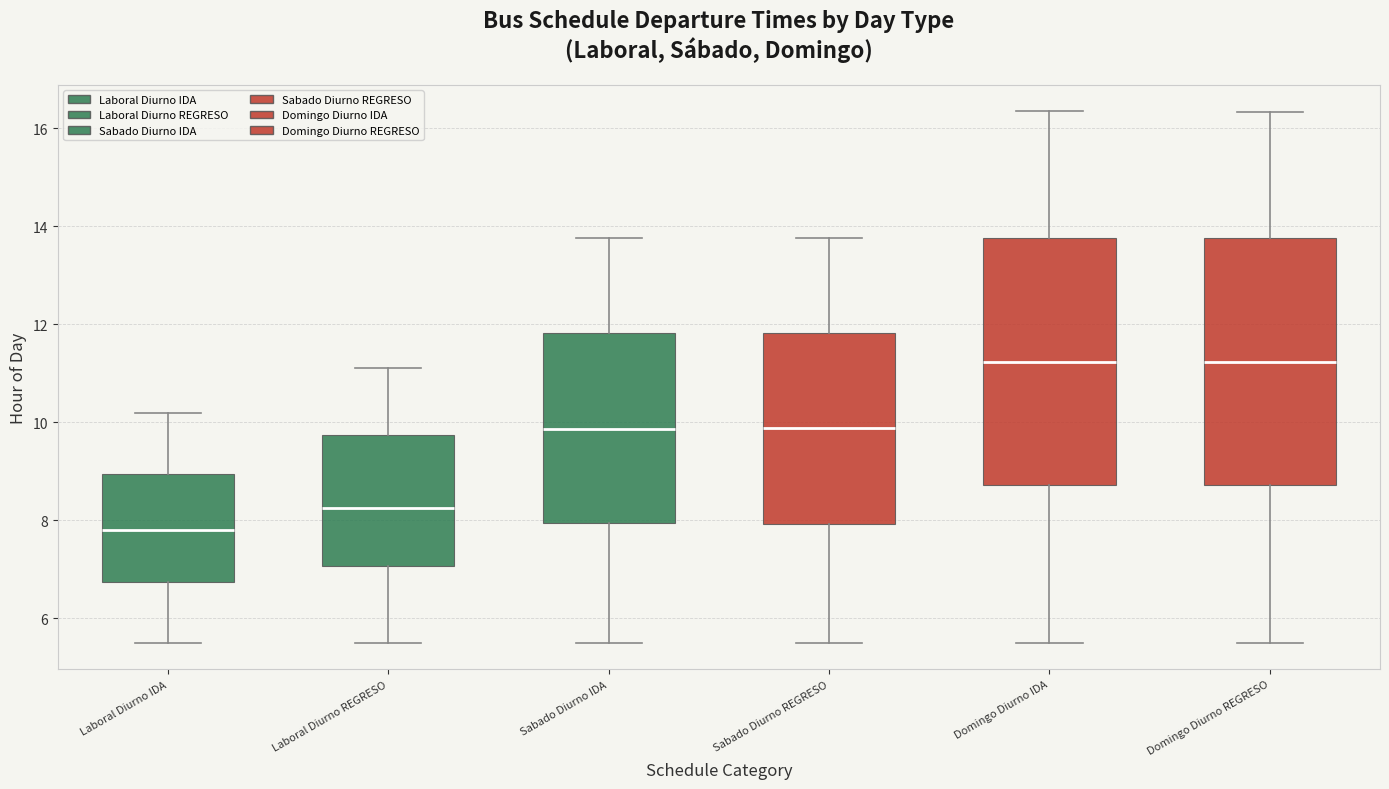

Reading left to right, transcribe this box plot: for each box, give where its median line is, the range the box spans, and where its two whiskers end, as read against the y-axis. The values are not printed on the chart, so give them approximately, as read against the axis.

Laboral Diurno IDA: median 7.8, box 6.8 to 9.0, whiskers 5.6 to 10.2
Laboral Diurno REGRESO: median 8.2, box 7.0 to 9.8, whiskers 5.6 to 11.2
Sabado Diurno IDA: median 9.8, box 8.0 to 11.8, whiskers 5.6 to 13.8
Sabado Diurno REGRESO: median 9.8, box 8.0 to 11.8, whiskers 5.6 to 13.8
Domingo Diurno IDA: median 11.2, box 8.8 to 13.8, whiskers 5.6 to 16.4
Domingo Diurno REGRESO: median 11.2, box 8.8 to 13.8, whiskers 5.6 to 16.4